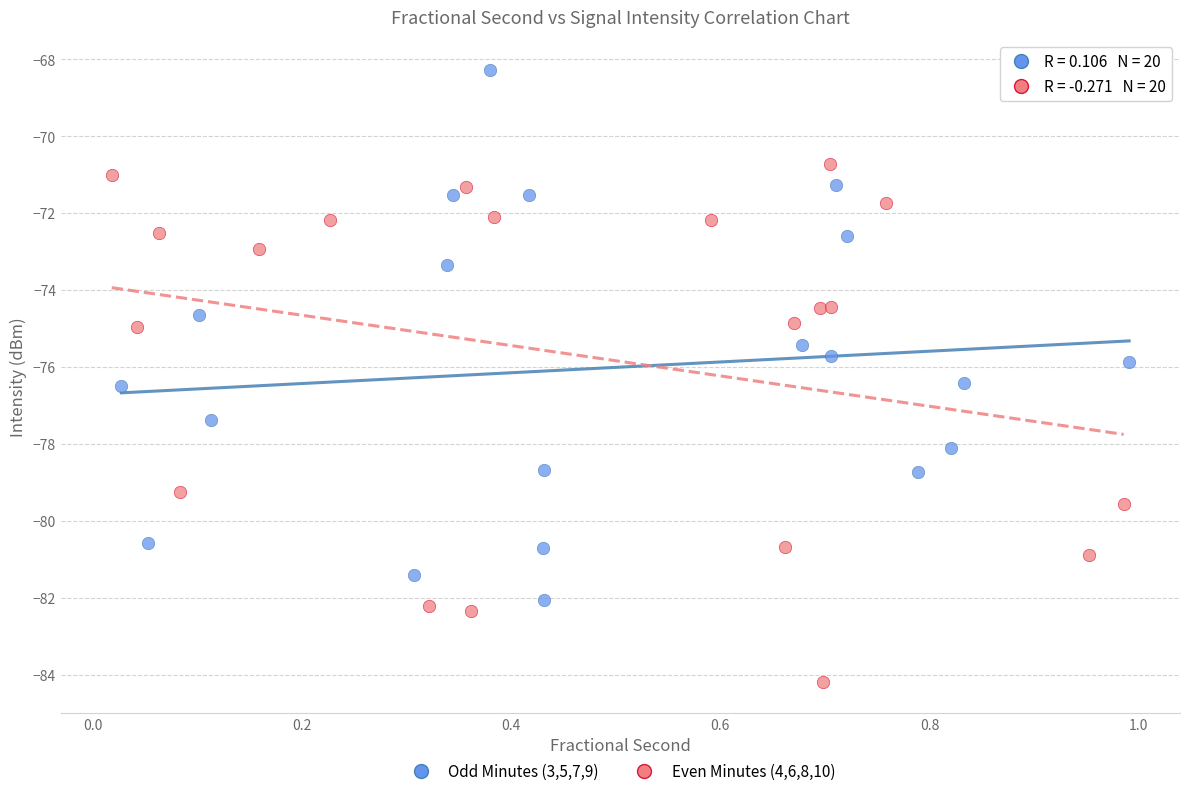

Which series reaches the minimum Y coordinate?

Even Minutes (4,6,8,10)